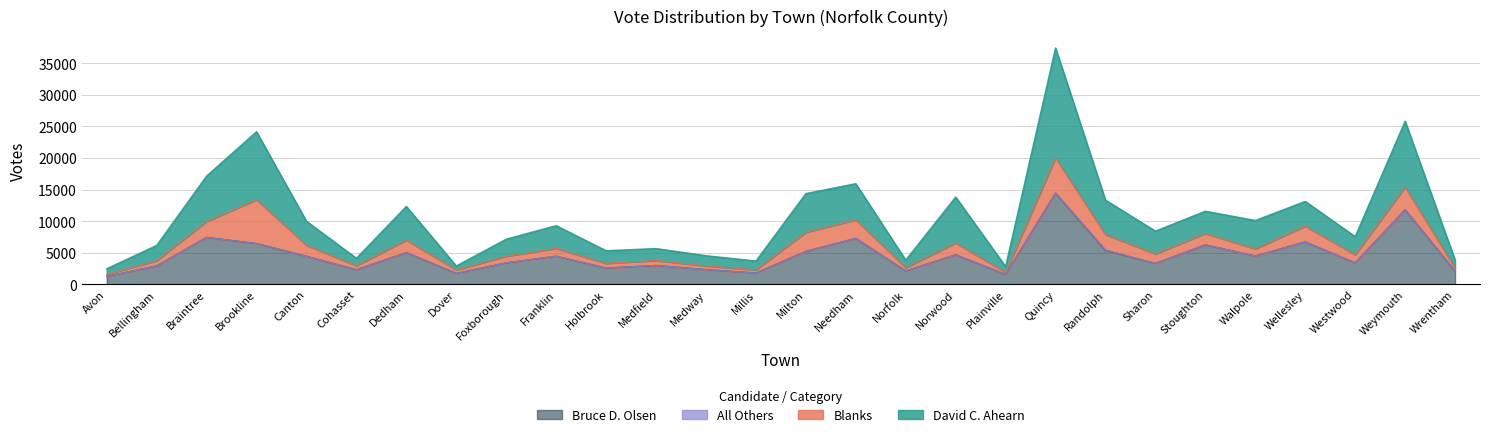

What is the difference between the maximum and minimum values in the Bruce D. Olsen series?

13174